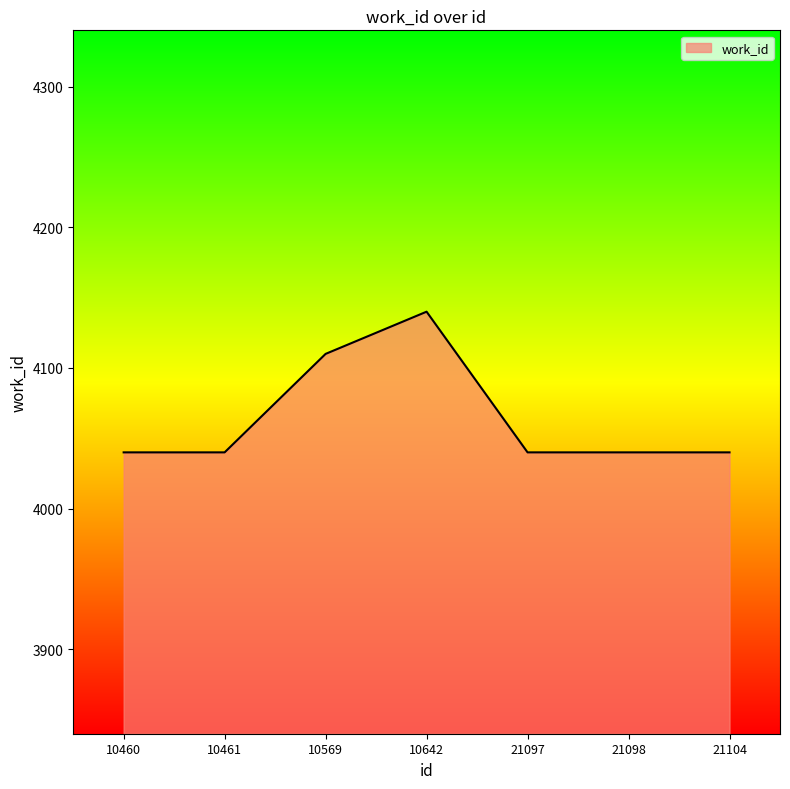

What is the average value?

4064